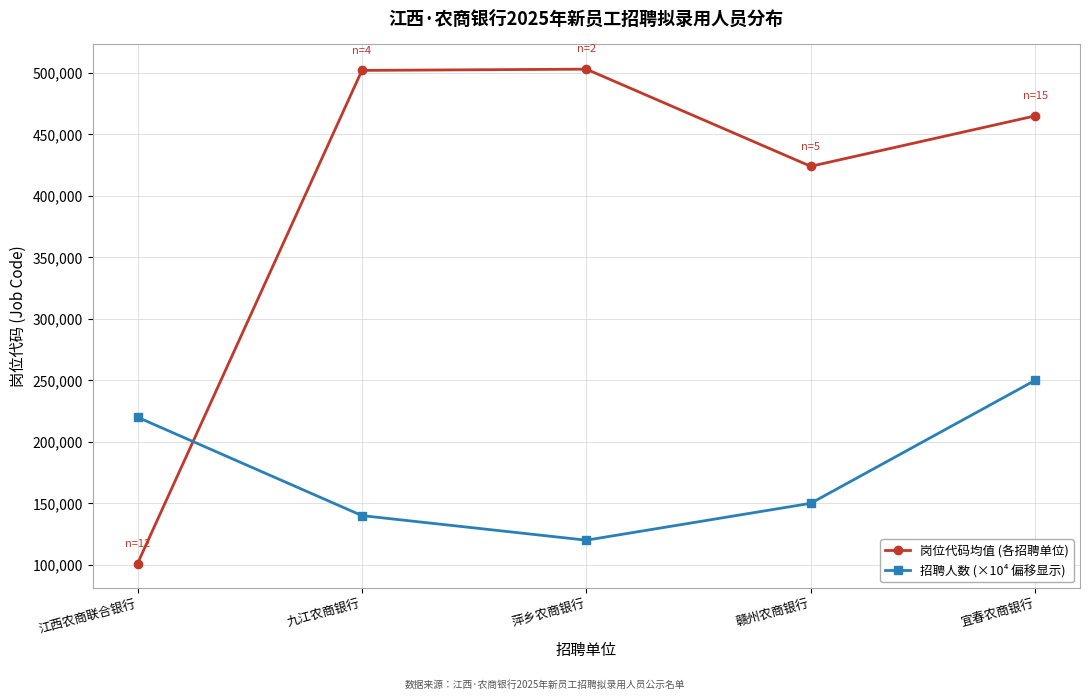

Where is 岗位代码均值 (各招聘单位) nearest to the value 302002?

赣州农商银行